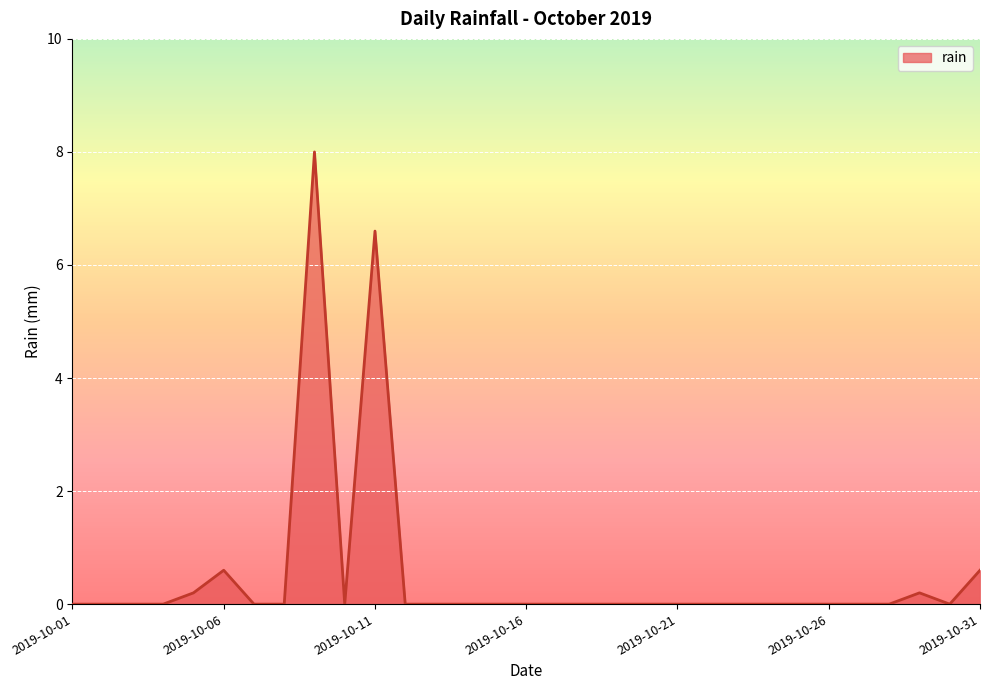

What is the difference between the maximum and minimum values?

8.0